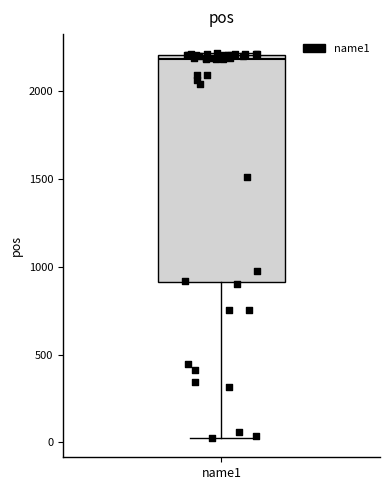

Where is the lower edge of the box for name1 on the y-axis? The values are not printed on the chart, so give them approximately, as read against the axis.

900